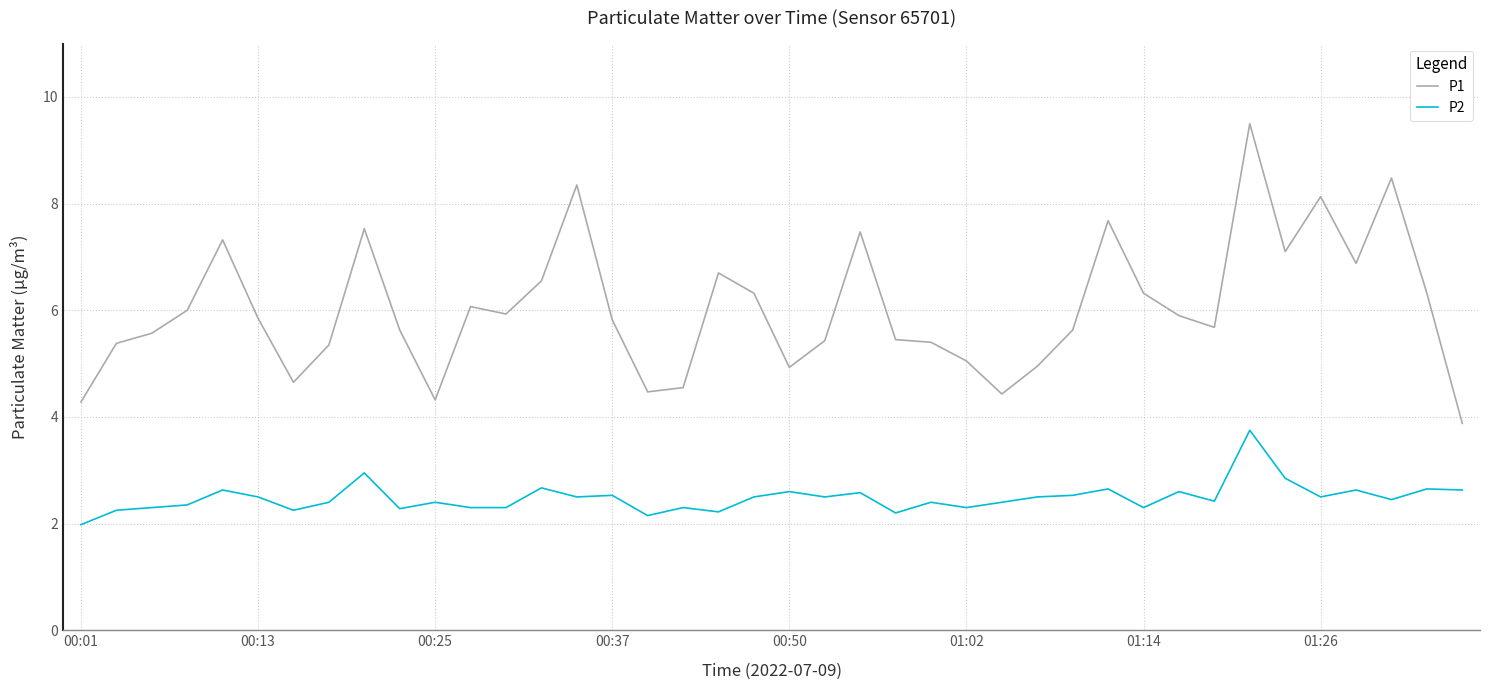

Which series has the largest total across all categories?

P1